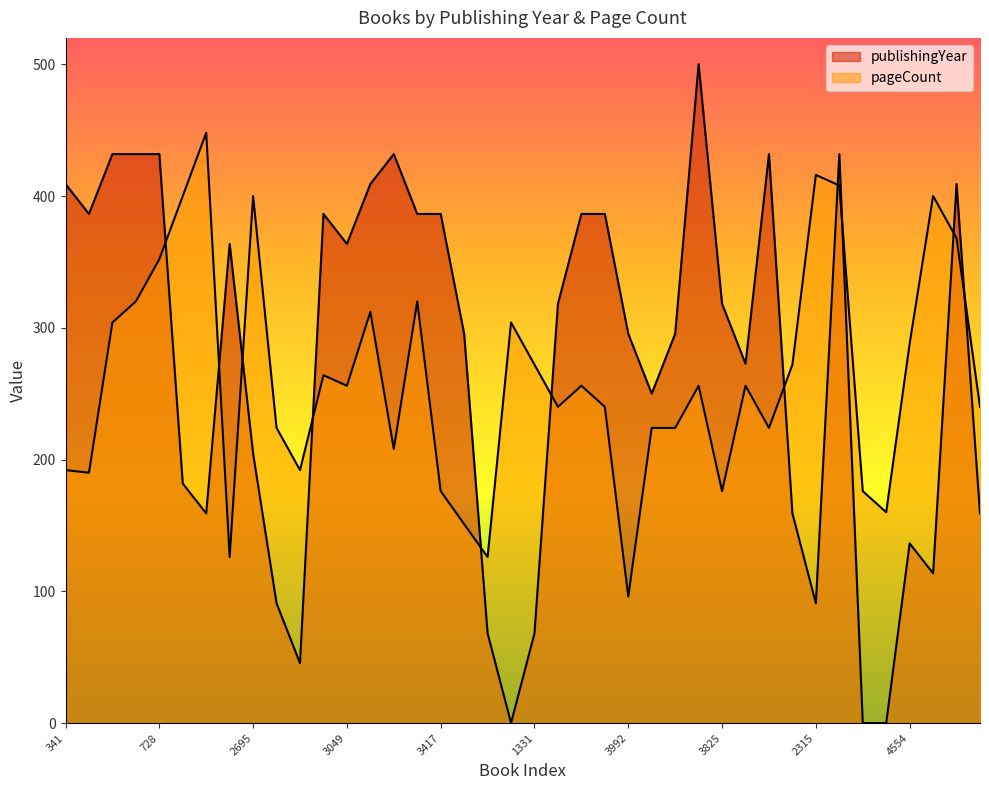

Reading right to left, extract all data points from this chart.

publishingYear: 159.1	409.1	113.6	136.4	0.0	0.0	431.8	90.9	159.1	431.8	272.7	318.2	500.0	295.5	250.0	295.5	386.4	386.4	318.2	68.2	0.0	68.2	295.5	386.4	386.4	431.8	409.1	363.6	386.4	45.5	90.9	204.5	363.6	159.1	181.8	431.8	431.8	431.8	386.4	409.1
pageCount: 240.0	368.0	400.0	288.0	160.0	176.0	408.0	416.0	272.0	224.0	256.0	176.0	256.0	224.0	224.0	96.0	240.0	256.0	240.0	272.0	304.0	126.0	151.0	176.0	320.0	208.0	312.0	256.0	264.0	192.0	224.0	400.0	126.0	448.0	400.0	352.0	320.0	304.0	190.0	192.0